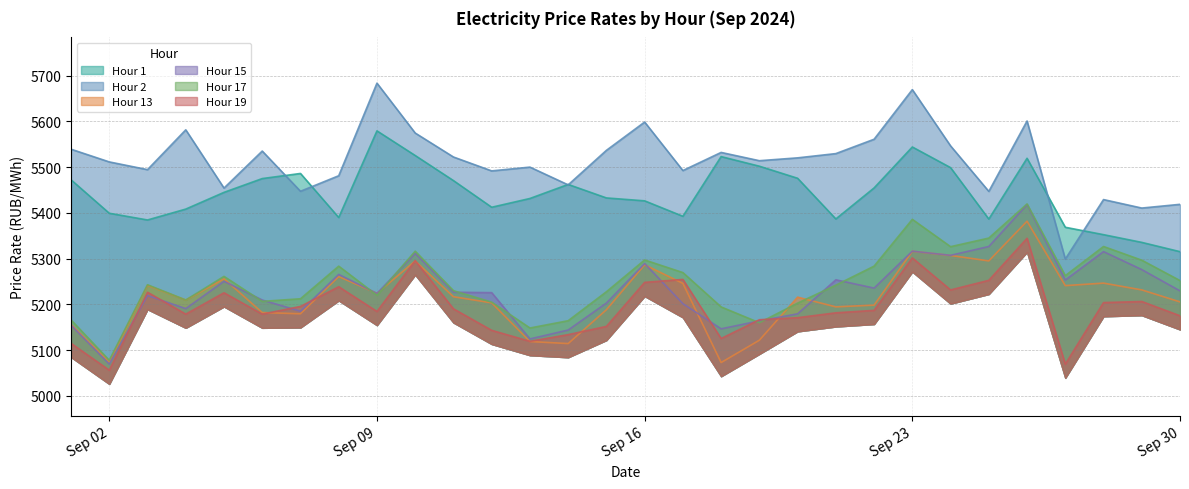

List the series in order of their peak value, lowest first.

Hour 19, Hour 13, Hour 15, Hour 17, Hour 1, Hour 2